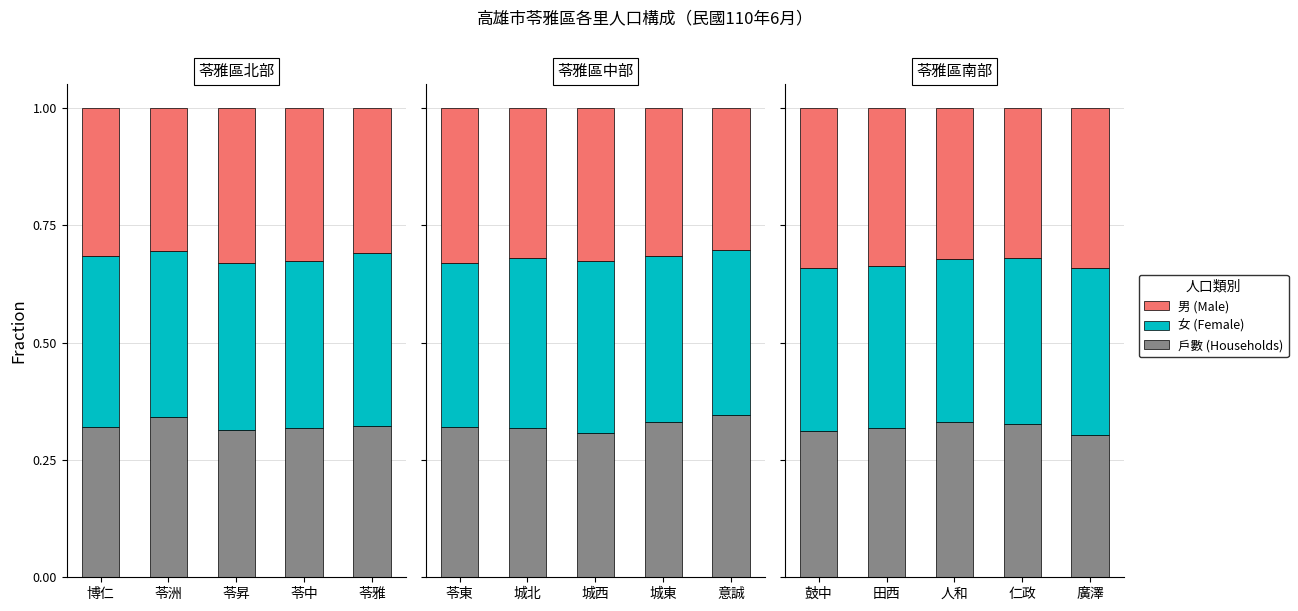

At how many categories does at least one series exceed 0?

5